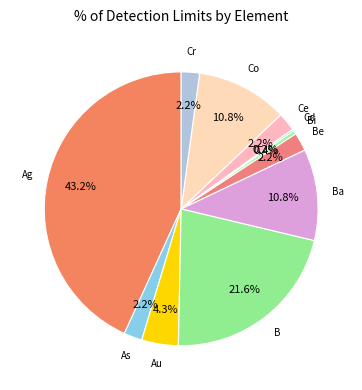

What percentage is the Cr slice, to the nearest percent?

2%